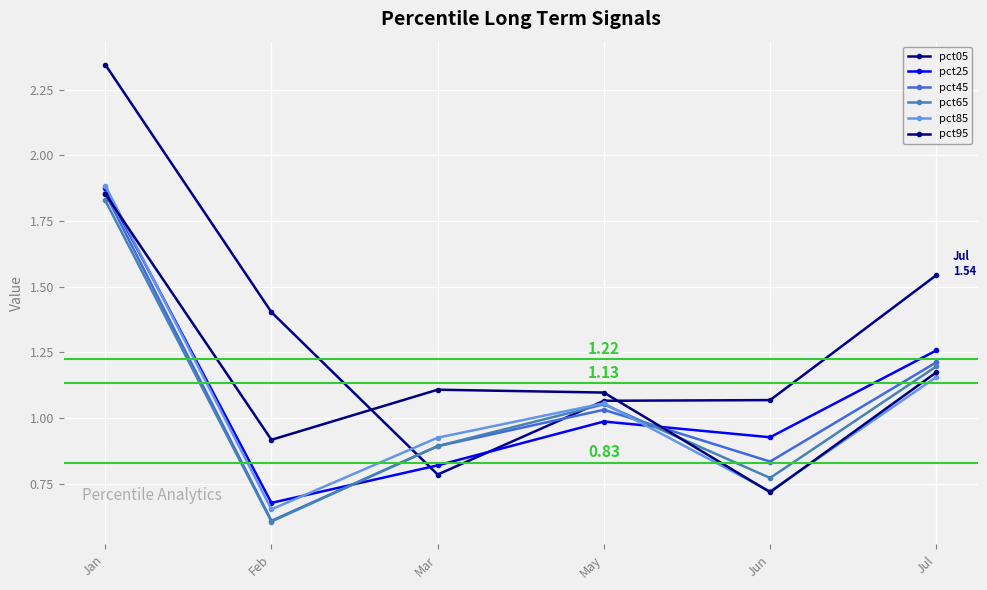

Reading left to right, what are all the values shown in this chart?

pct05: 2.3	1.4	0.8	1.1	1.1	1.5
pct25: 1.9	0.7	0.8	1.0	0.9	1.3
pct45: 1.9	0.6	0.9	1.0	0.8	1.2
pct65: 1.8	0.6	0.9	1.1	0.8	1.2
pct85: 1.9	0.7	0.9	1.1	0.7	1.2
pct95: 1.9	0.9	1.1	1.1	0.7	1.2